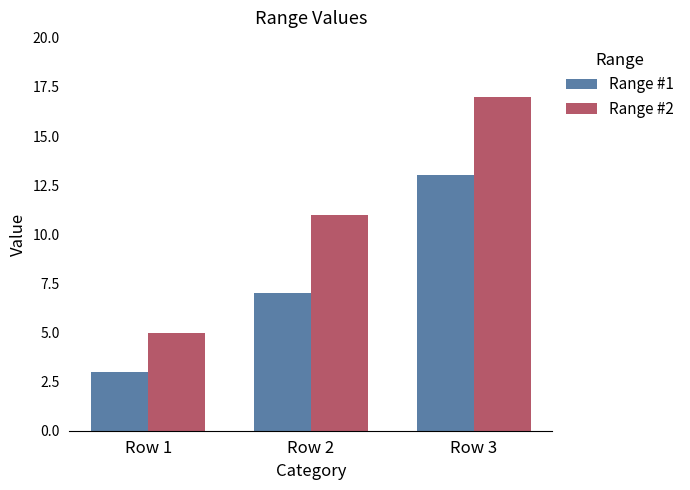

At which category does the chart reach its peak across all series?

Row 3